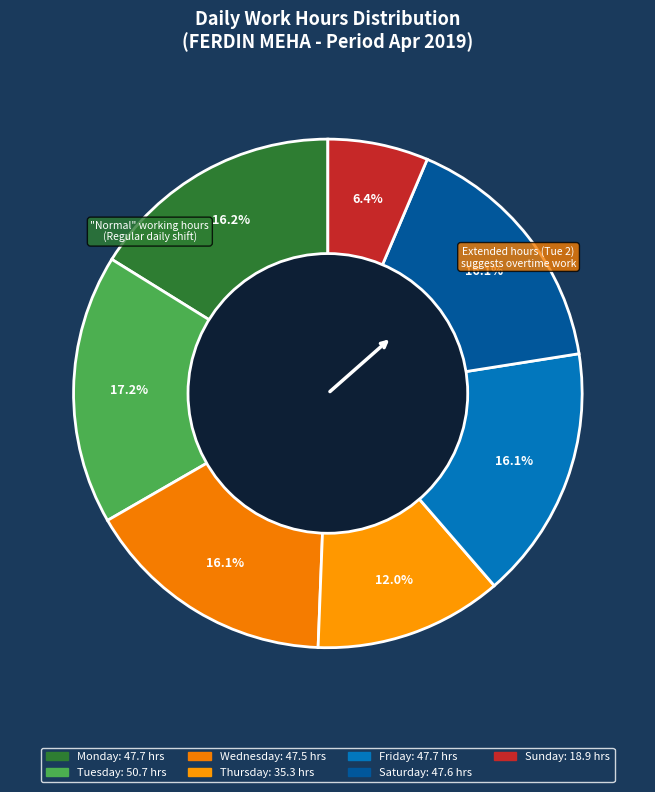

Count the number of slices in the pie.

7